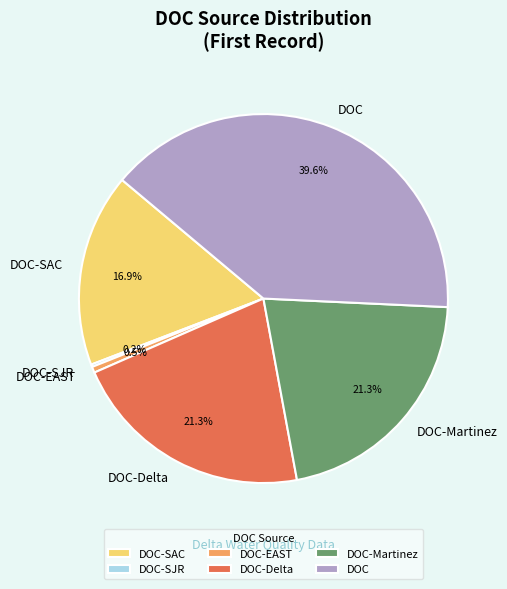

Do DOC-EAST and DOC-Martinez together represent more than half of the pie?

No